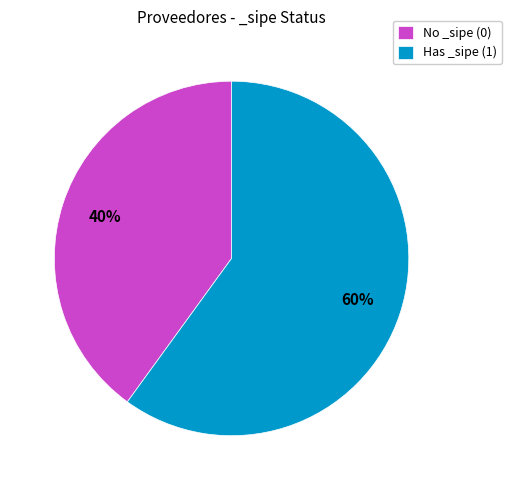

Approximately how many times larger is the value at Has _sipe (1) compared to No _sipe (0)?

1.5